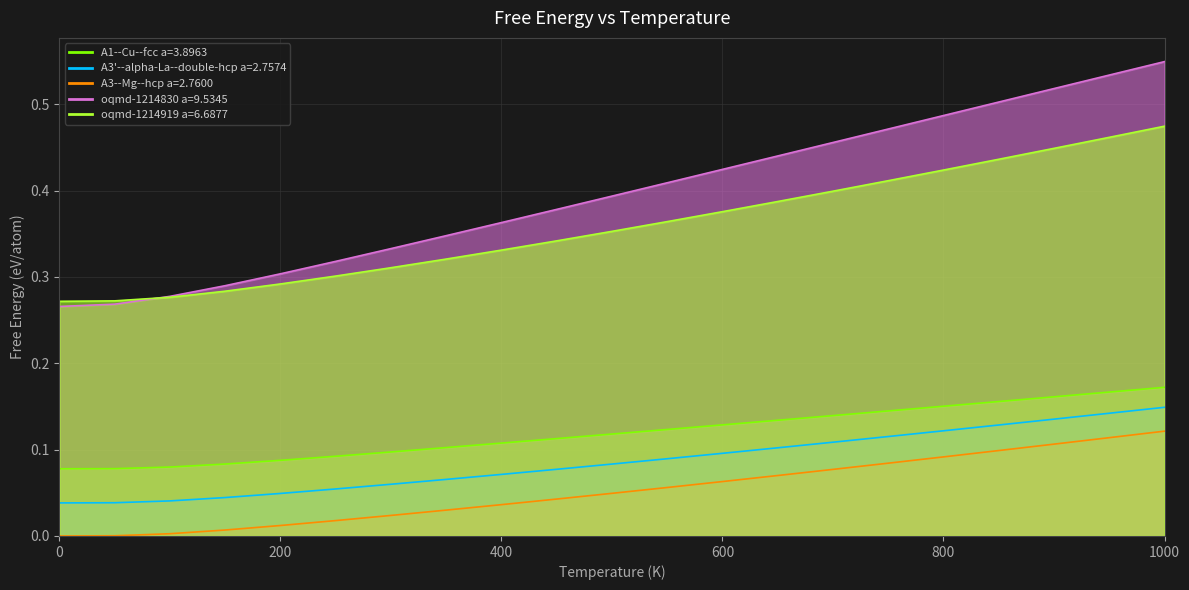

What is the spread (max minus min) of values at 350.0?

0.3